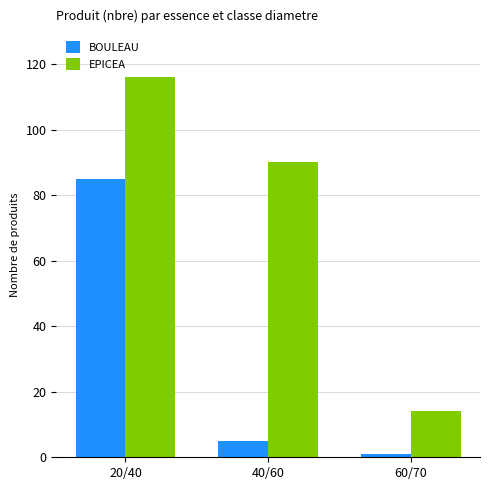

List the labels in order of EPICEA value, smallest first.

60/70, 40/60, 20/40